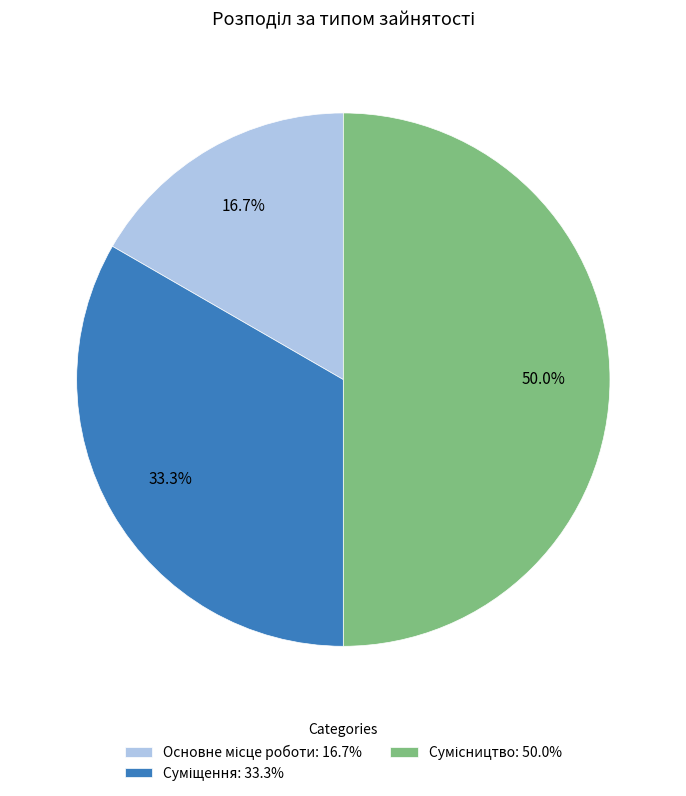

Does Основне місце роботи account for over 50% of the chart?

No